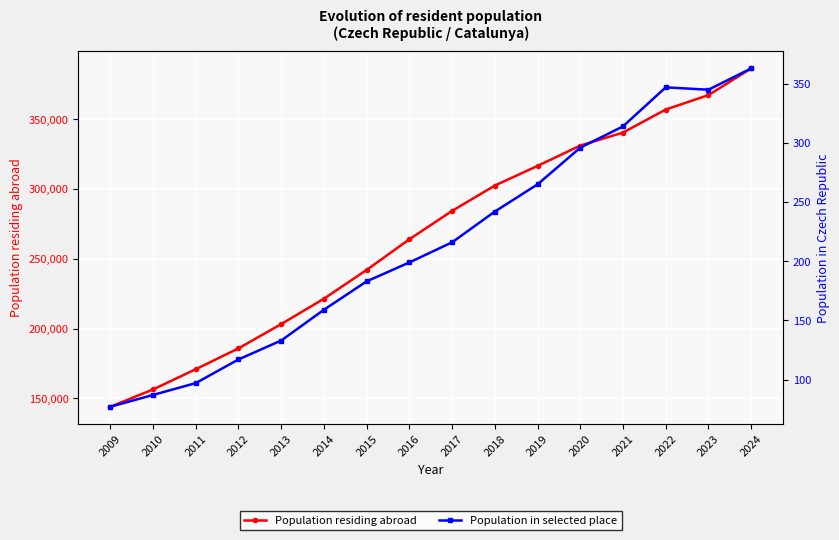

What is the difference between the Population residing abroad values at 2017 and 2023?

82993